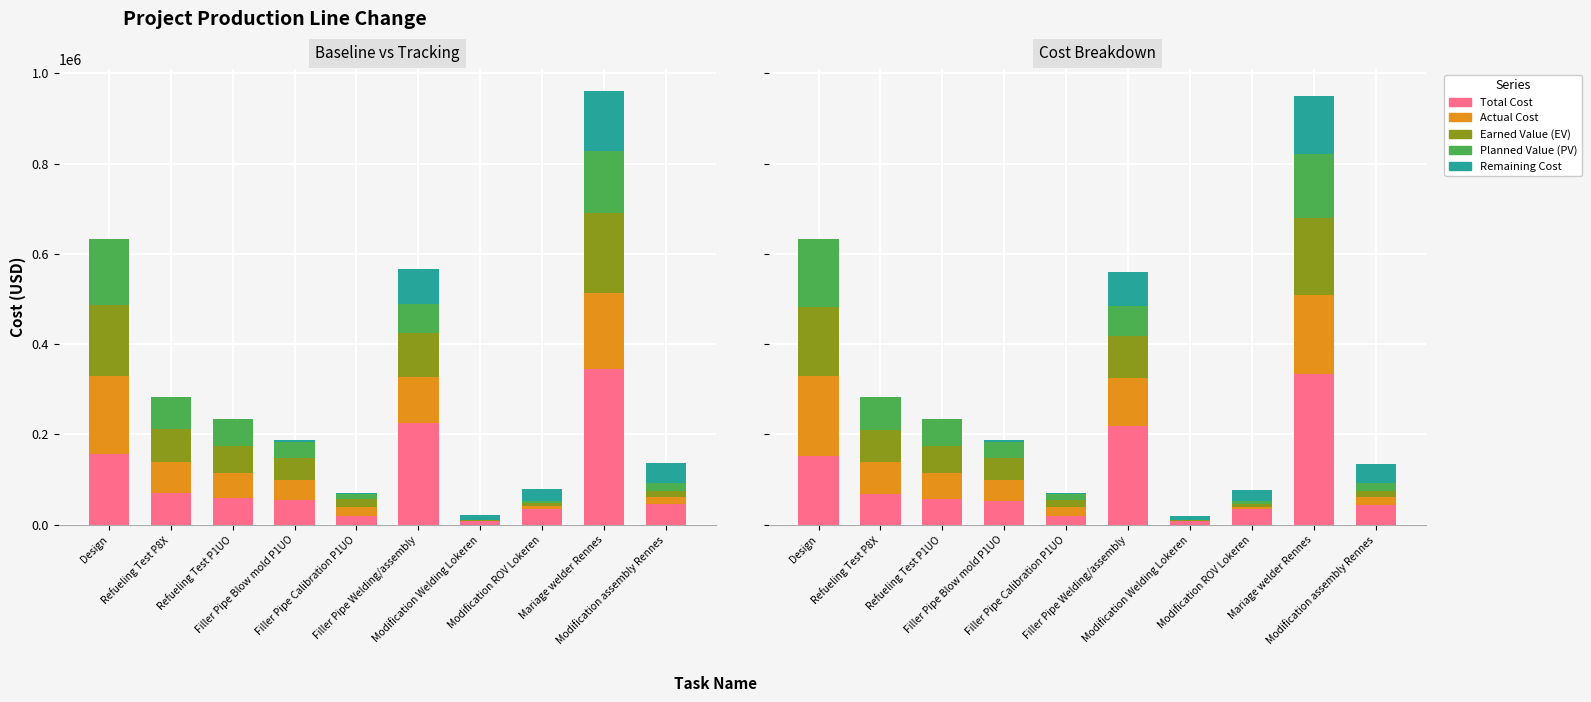

List the series in order of their peak value, highest first.

Total Cost, Actual Cost, Earned Value (EV), Planned Value (PV), Remaining Cost